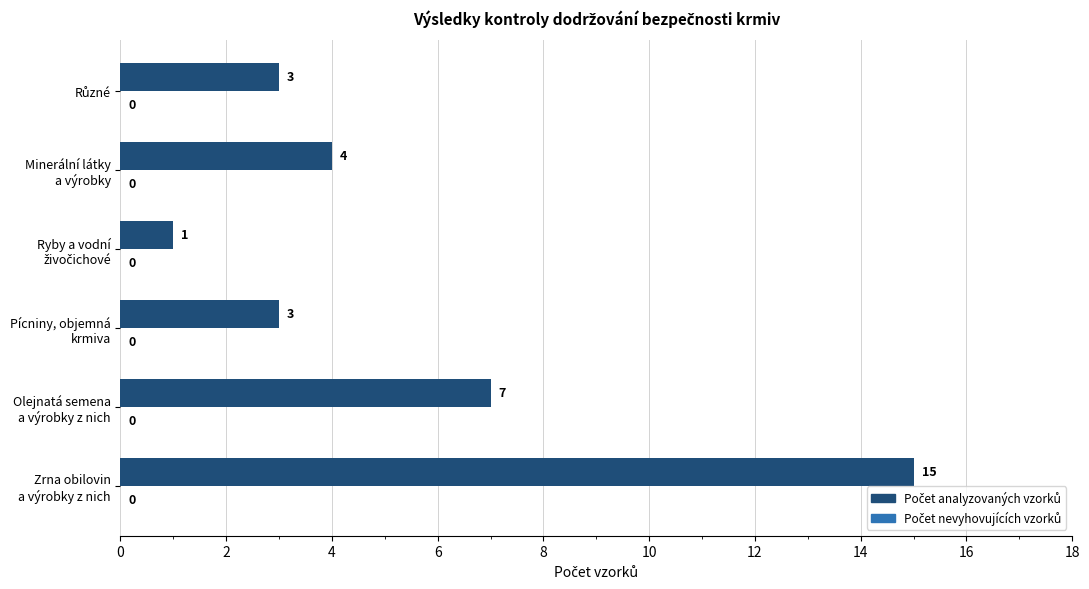

What is the average value?

6